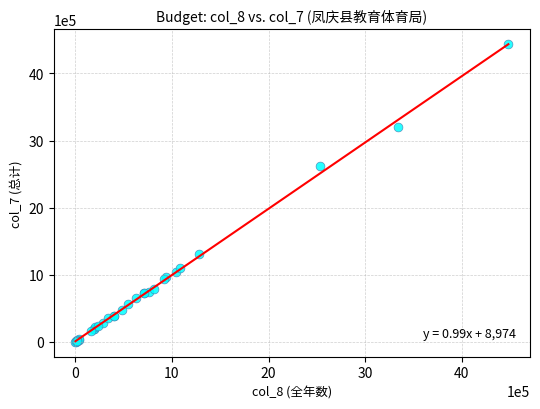

What Y value in the scatter plot is closest to 2217383?

2616576.0